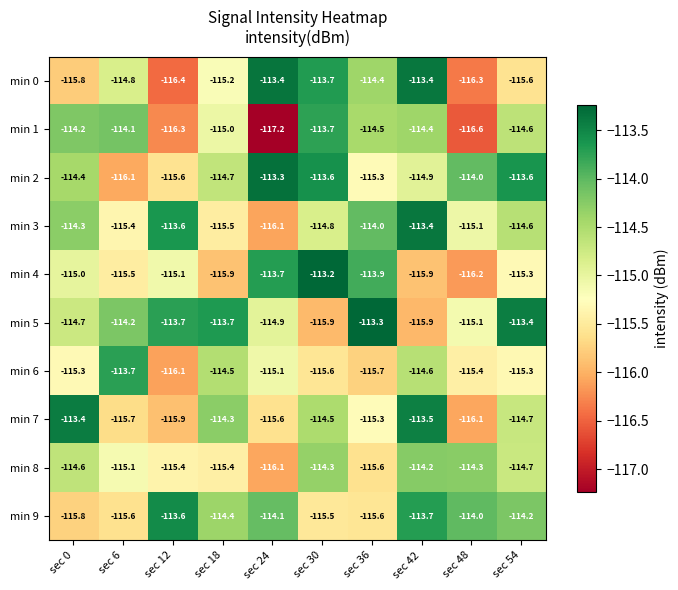

Between sec 36 and sec 18, which is larger?

sec 36